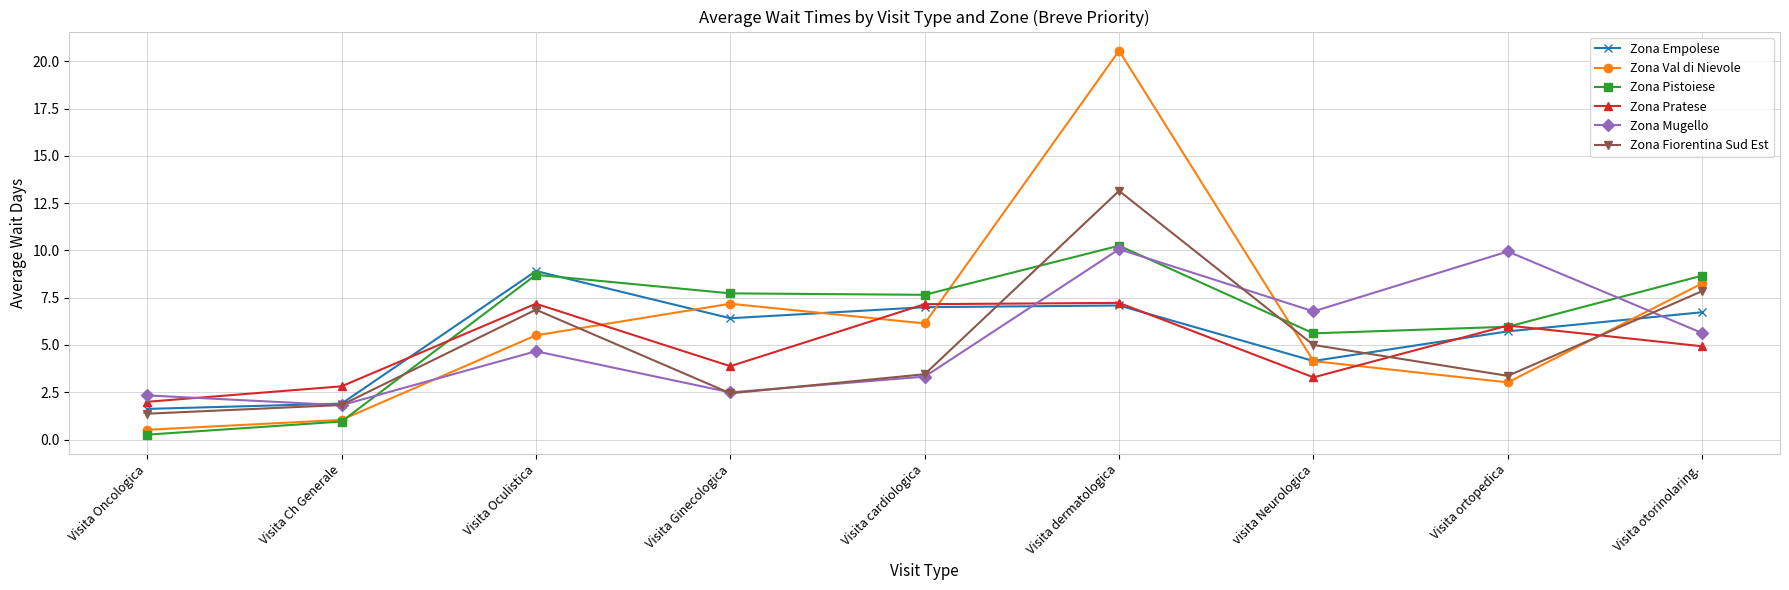

What is the lowest value of the Zona Fiorentina Sud Est series?

1.4